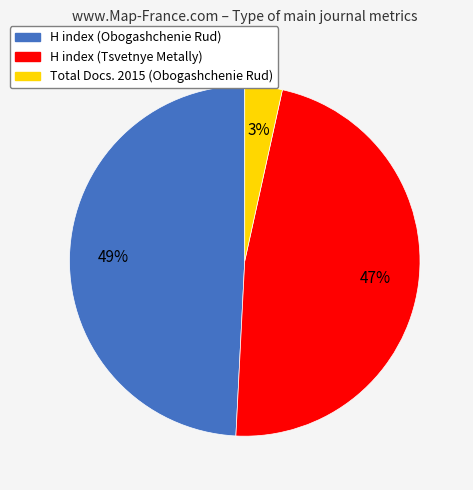

What percentage is the H index (Tsvetnye Metally) slice, to the nearest percent?

47%